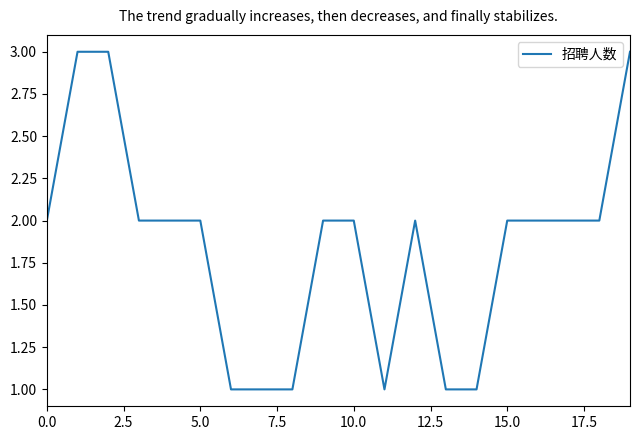

What is the greatest value displayed?

3